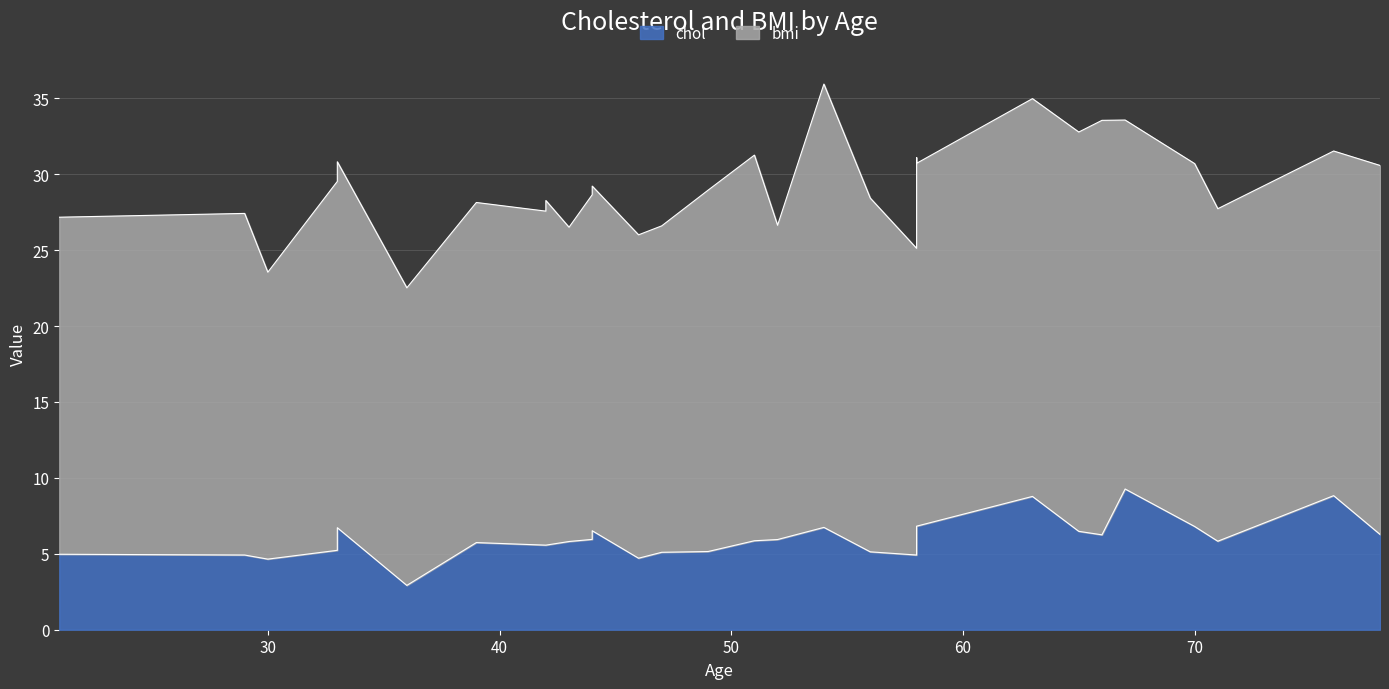

How many categories are shown in the chart?

30